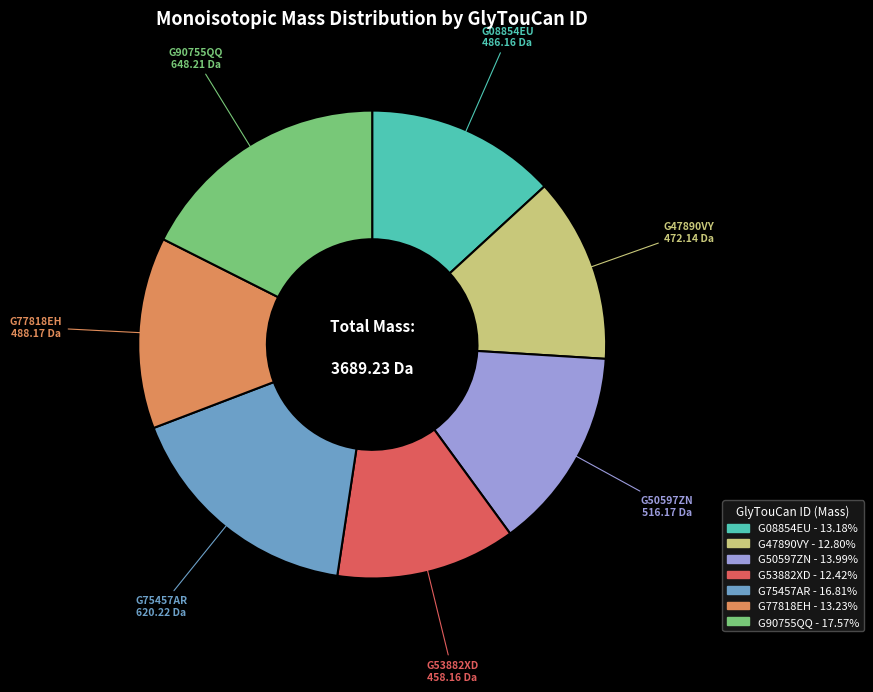

Is it true that G47890VY is 13% of the pie?

True